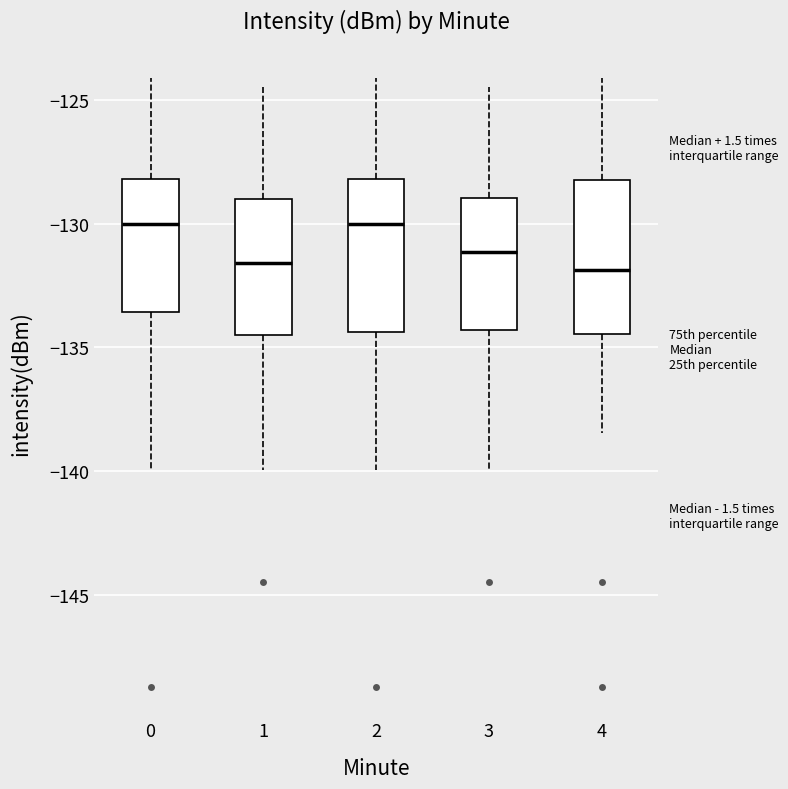

Reading left to right, transcribe this box plot: for each box, give where its median line is, the range the box spans, and where its two whiskers end, as read against the y-axis. The values are not printed on the chart, so give them approximately, as read against the axis.

0: median -130.0, box -133.5 to -128.0, whiskers -140.0 to -124.0
1: median -131.5, box -134.5 to -129.0, whiskers -140.0 to -124.5
2: median -130.0, box -134.5 to -128.0, whiskers -140.0 to -124.0
3: median -131.0, box -134.5 to -129.0, whiskers -140.0 to -124.5
4: median -132.0, box -134.5 to -128.0, whiskers -138.5 to -124.0